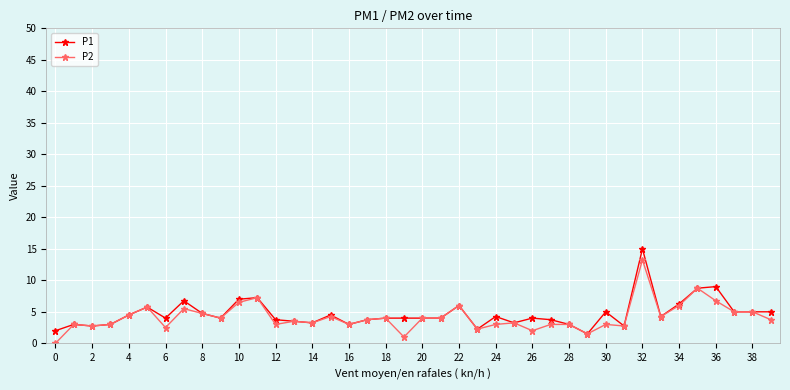

Count the number of categories in the chart.

40